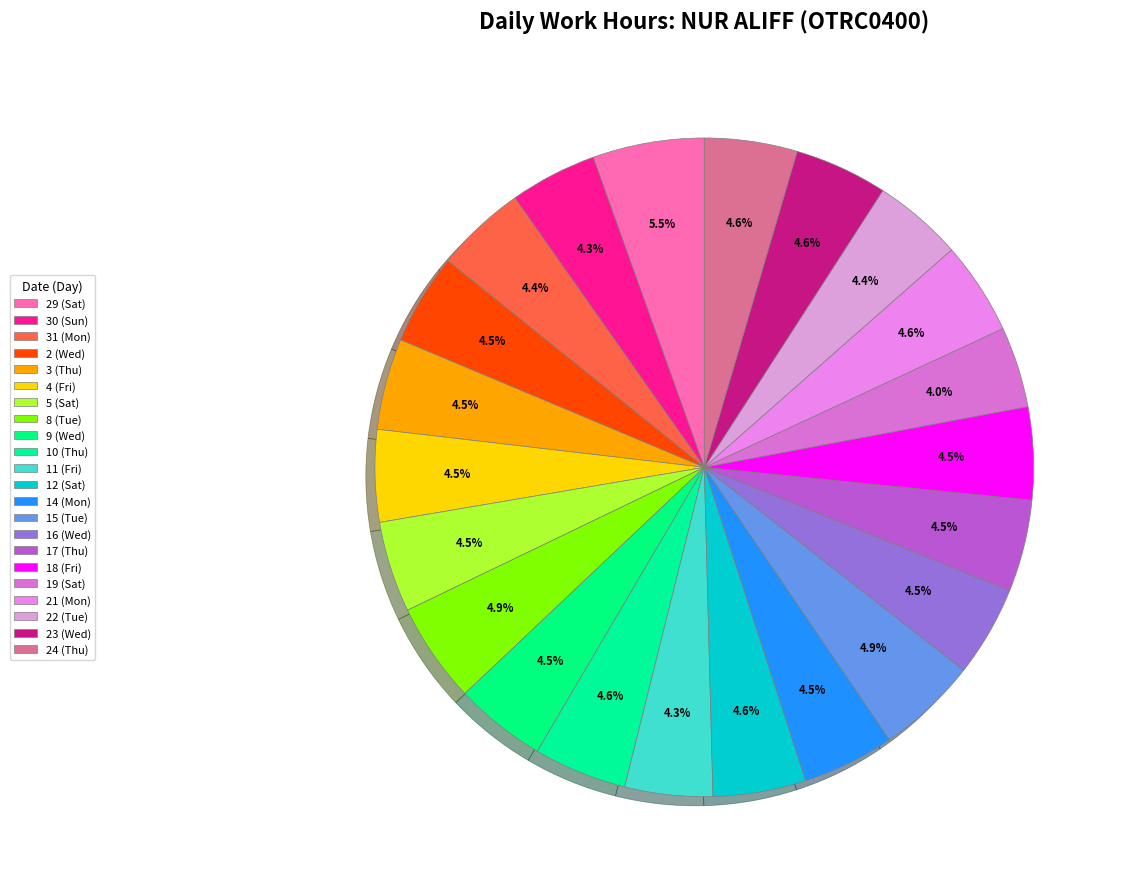

How many slices are in this pie chart?

22